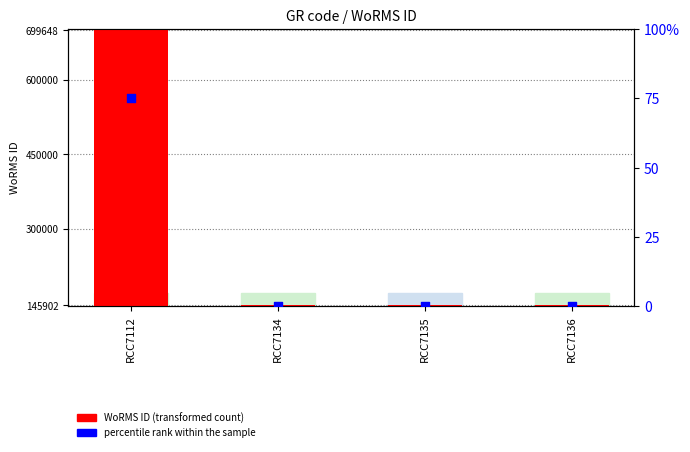

Which series has the largest total across all categories?

WoRMS ID (transformed count)